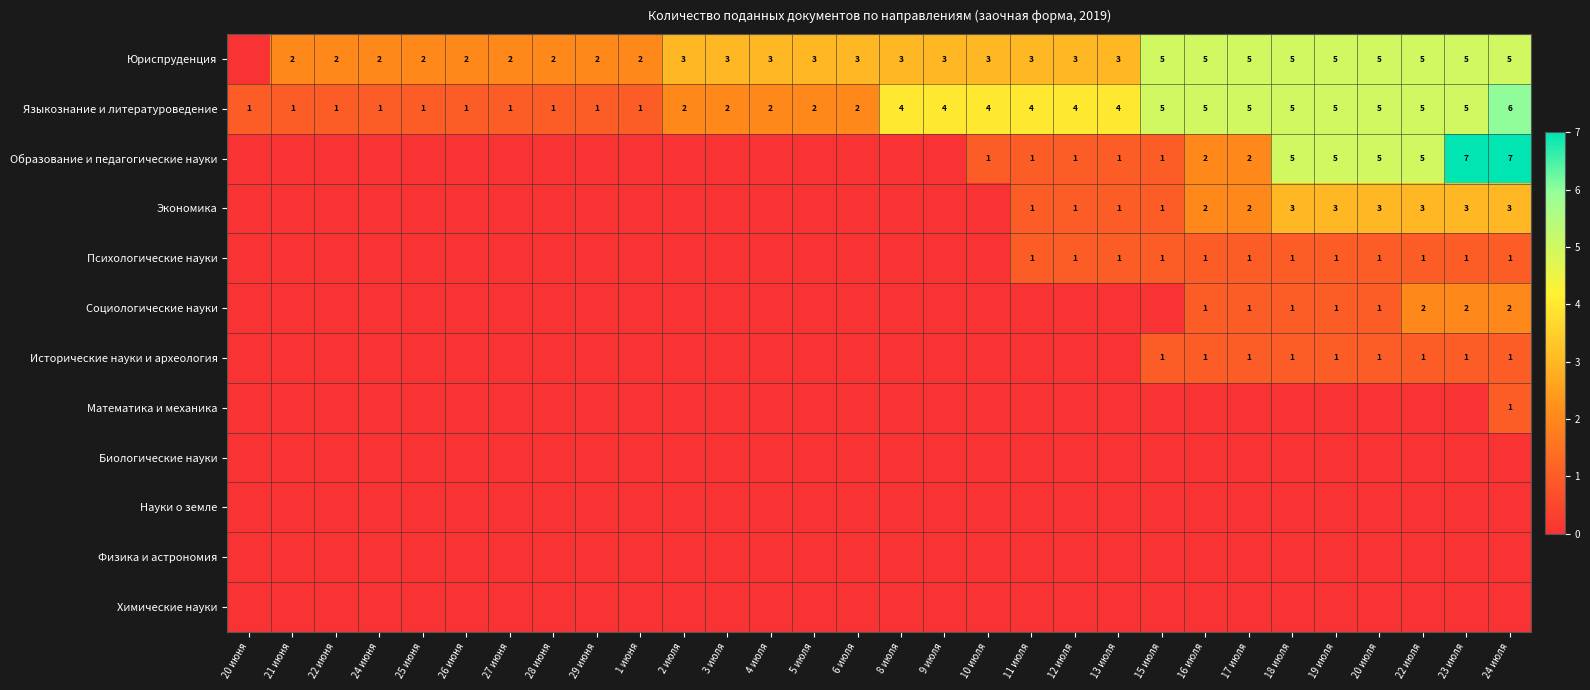

What is the total value across all series at 15 июля?

14